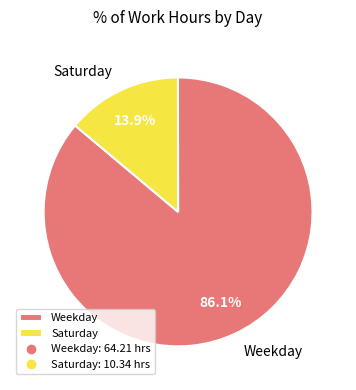

How many segments does this pie chart have?

2